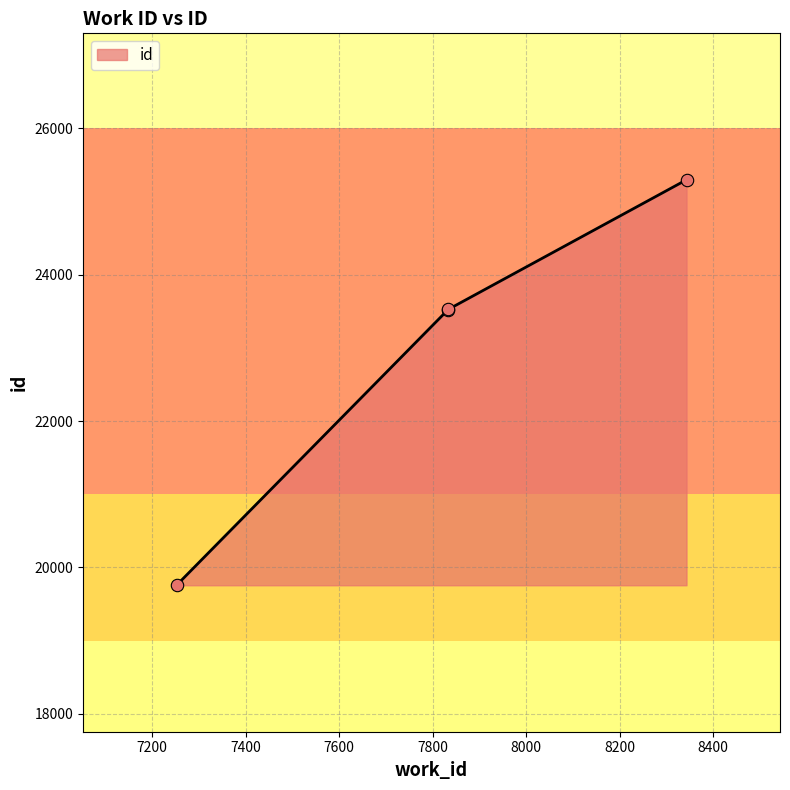

What is the change in value from 7833 to 8343?

+1773